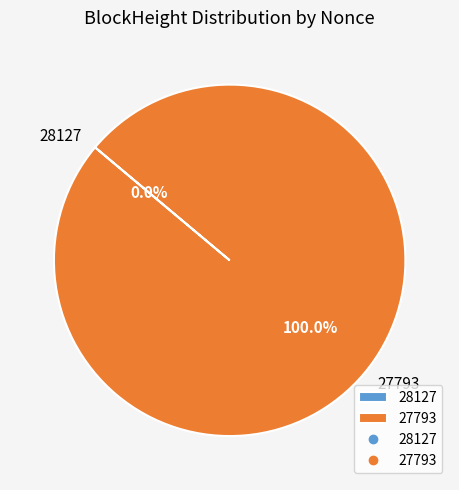

Is it true that 28127 is 1% of the pie?

False